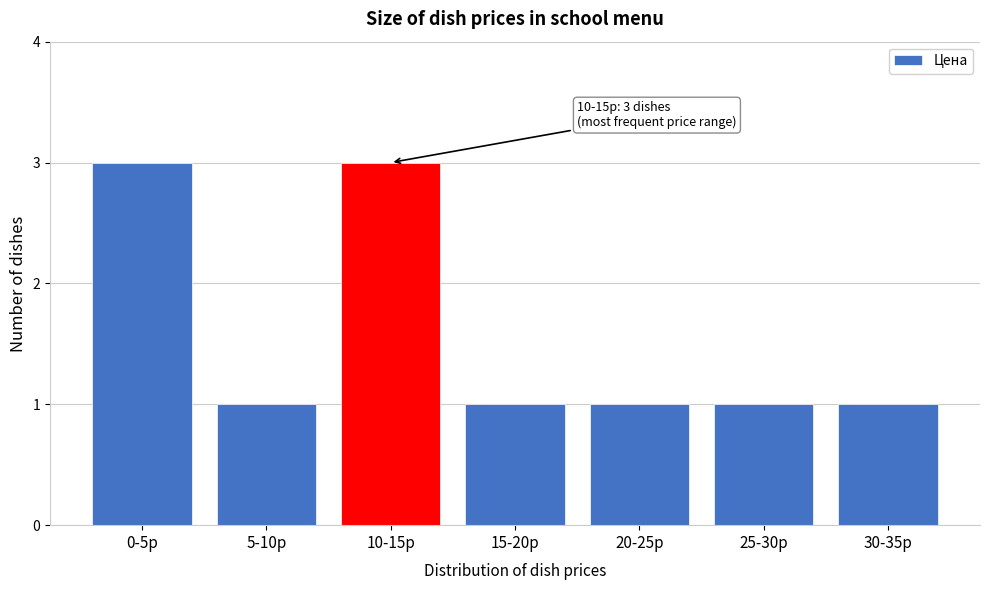

Reading left to right, what are all the values shown in this chart?

0-5р=3	5-10р=1	10-15р=3	15-20р=1	20-25р=1	25-30р=1	30-35р=1